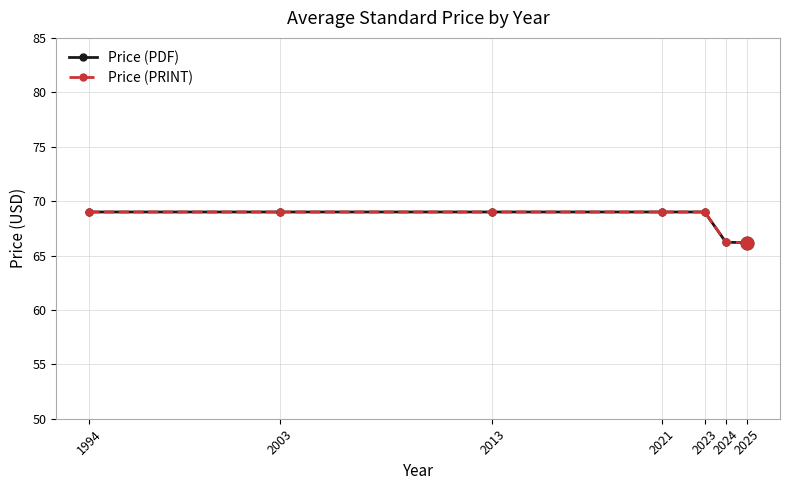

What is the average value of the Price (PDF) series?

68.2